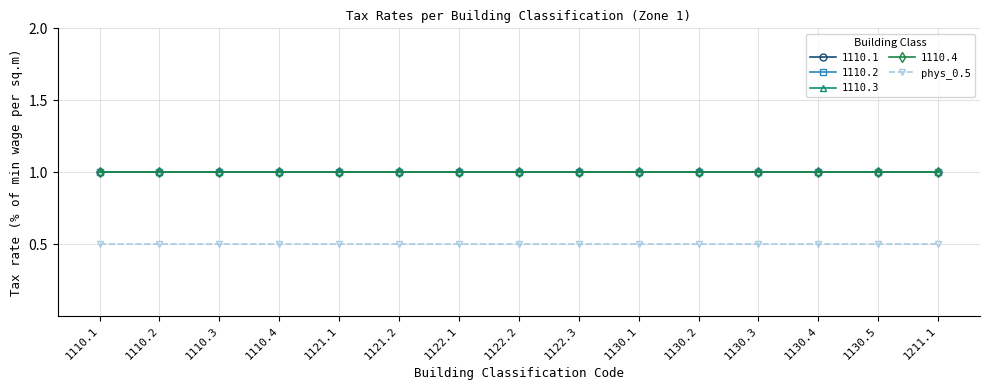

Reading right to left, what are all the values shown in this chart?

1110.1: 1211.1=1.0	1130.5=1.0	1130.4=1.0	1130.3=1.0	1130.2=1.0	1130.1=1.0	1122.3=1.0	1122.2=1.0	1122.1=1.0	1121.2=1.0	1121.1=1.0	1110.4=1.0	1110.3=1.0	1110.2=1.0	1110.1=1.0
1110.2: 1211.1=1.0	1130.5=1.0	1130.4=1.0	1130.3=1.0	1130.2=1.0	1130.1=1.0	1122.3=1.0	1122.2=1.0	1122.1=1.0	1121.2=1.0	1121.1=1.0	1110.4=1.0	1110.3=1.0	1110.2=1.0	1110.1=1.0
1110.3: 1211.1=1.0	1130.5=1.0	1130.4=1.0	1130.3=1.0	1130.2=1.0	1130.1=1.0	1122.3=1.0	1122.2=1.0	1122.1=1.0	1121.2=1.0	1121.1=1.0	1110.4=1.0	1110.3=1.0	1110.2=1.0	1110.1=1.0
1110.4: 1211.1=1.0	1130.5=1.0	1130.4=1.0	1130.3=1.0	1130.2=1.0	1130.1=1.0	1122.3=1.0	1122.2=1.0	1122.1=1.0	1121.2=1.0	1121.1=1.0	1110.4=1.0	1110.3=1.0	1110.2=1.0	1110.1=1.0
phys_0.5: 1211.1=0.5	1130.5=0.5	1130.4=0.5	1130.3=0.5	1130.2=0.5	1130.1=0.5	1122.3=0.5	1122.2=0.5	1122.1=0.5	1121.2=0.5	1121.1=0.5	1110.4=0.5	1110.3=0.5	1110.2=0.5	1110.1=0.5